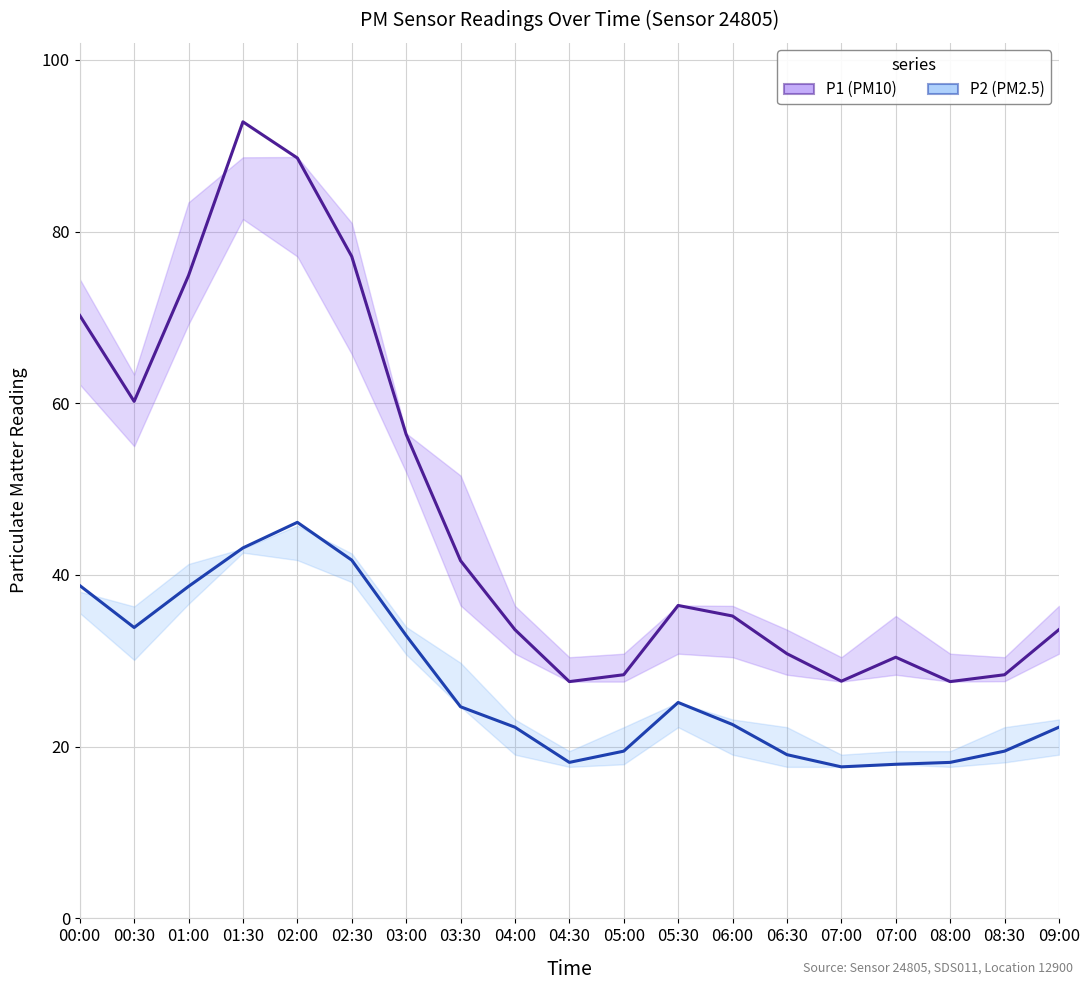

Is it true that P1 equals 8.4 at 07:00?

False